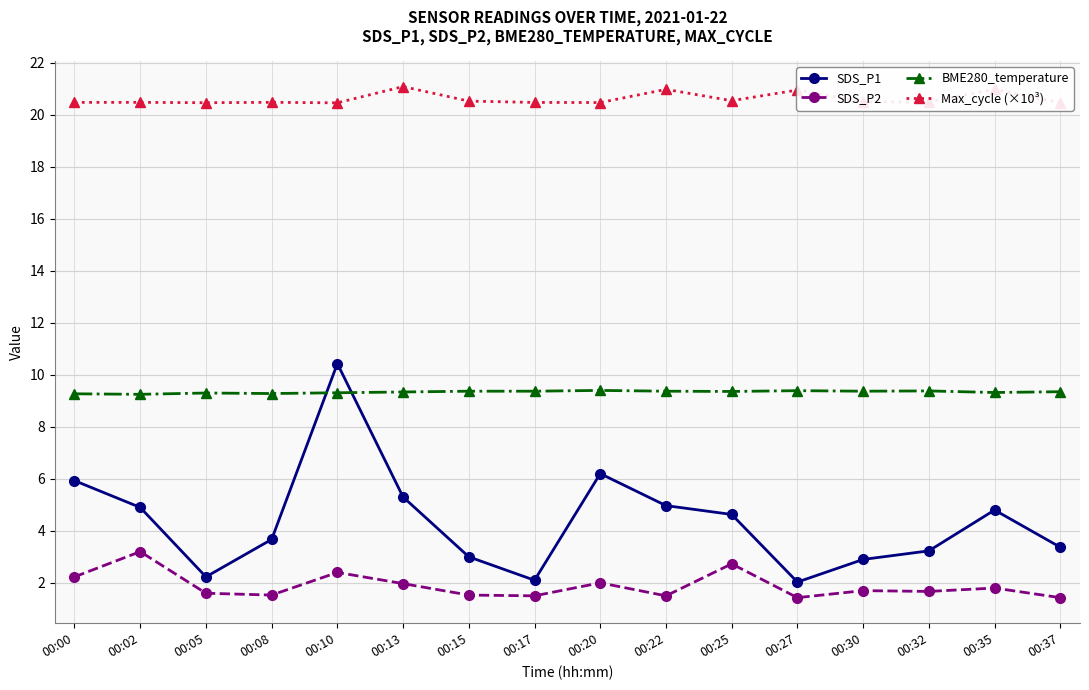

How many lines are shown in the chart?

4